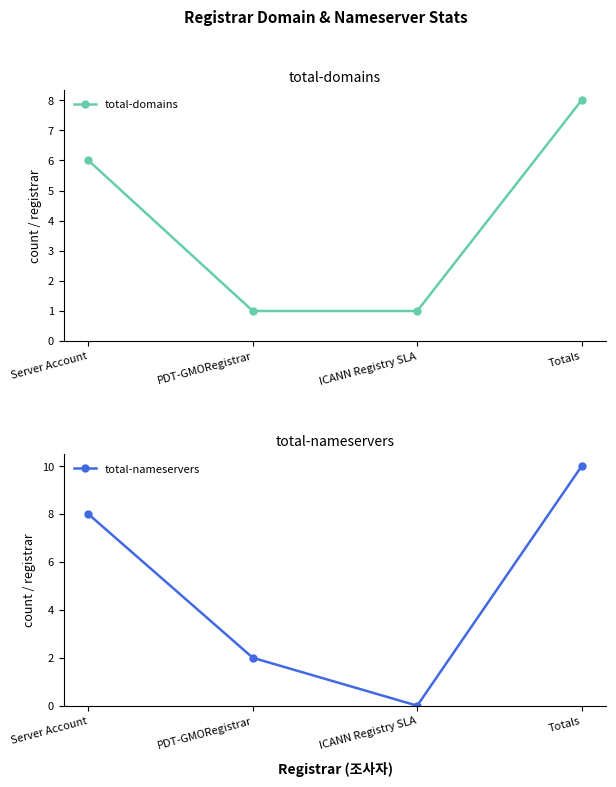

Reading left to right, transcribe all the data shown in this chart.

total-domains: Server Account=6	PDT-GMORegistrar=1	ICANN Registry SLA=1	Totals=8
total-nameservers: Server Account=8	PDT-GMORegistrar=2	ICANN Registry SLA=0	Totals=10